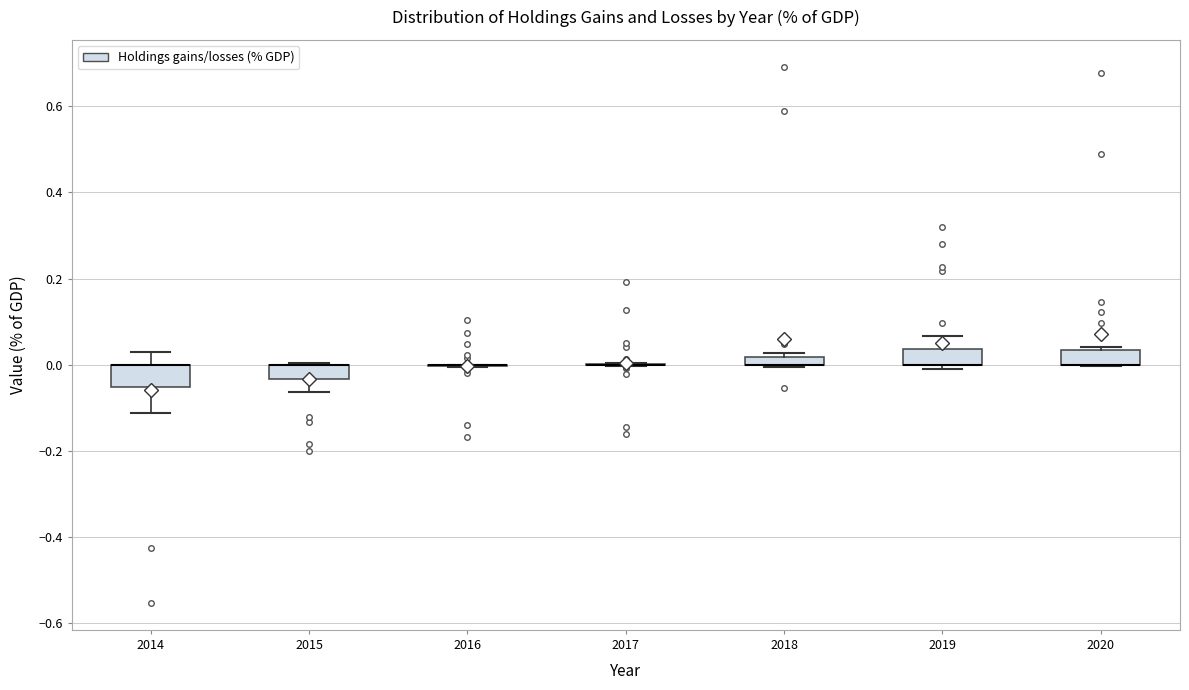

Where is the lower edge of the box at x = 2018 on the y-axis? The values are not printed on the chart, so give them approximately, as read against the axis.

0.00